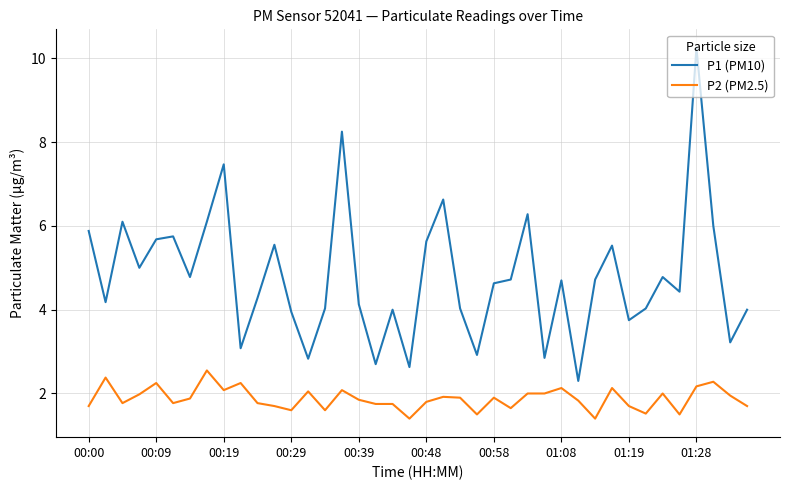

What is the sum of all P2 (PM2.5) values?

75.1